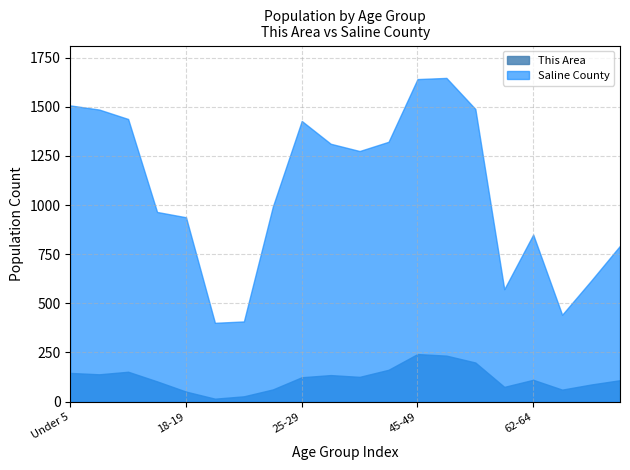

Which series has the largest range (max minus min)?

Saline County